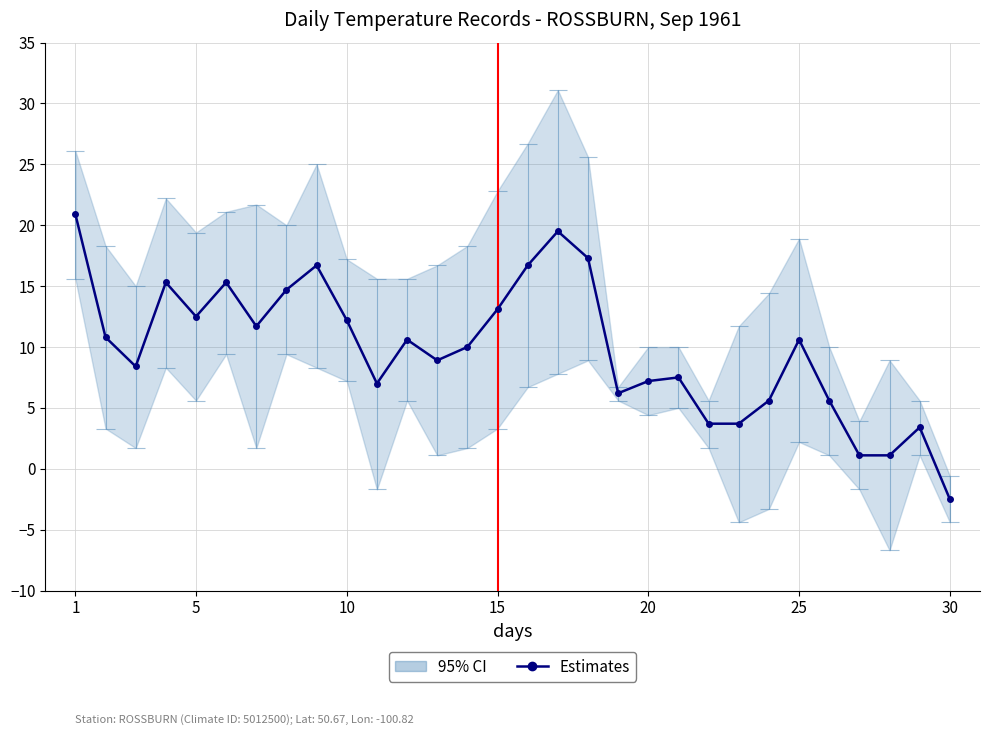

How many points are higher than both their immediate neighbors (excluding endpoints)?

8